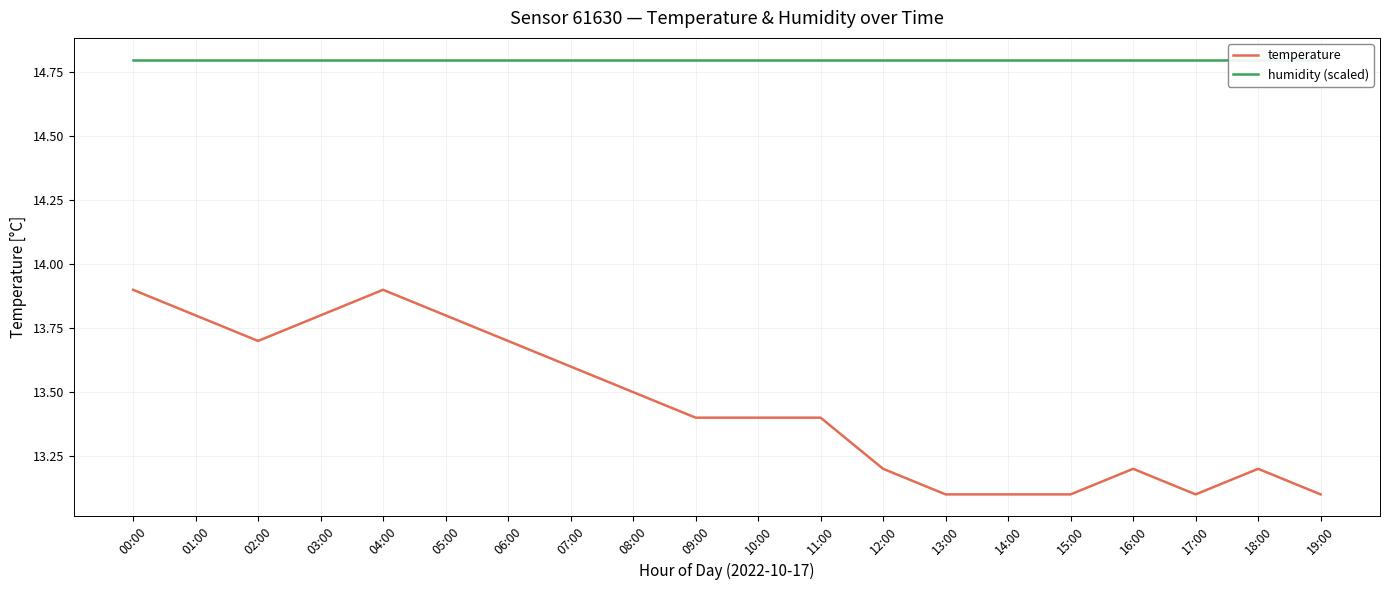

Count the number of data series in this chart.

2